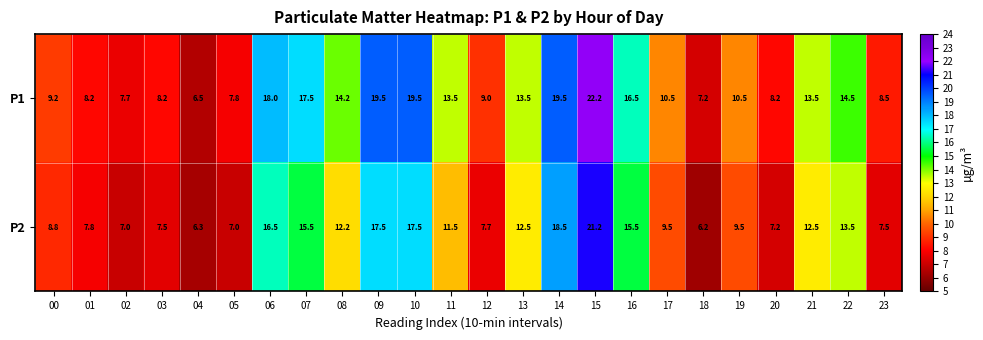

At which category does the chart reach its minimum across all series?

18